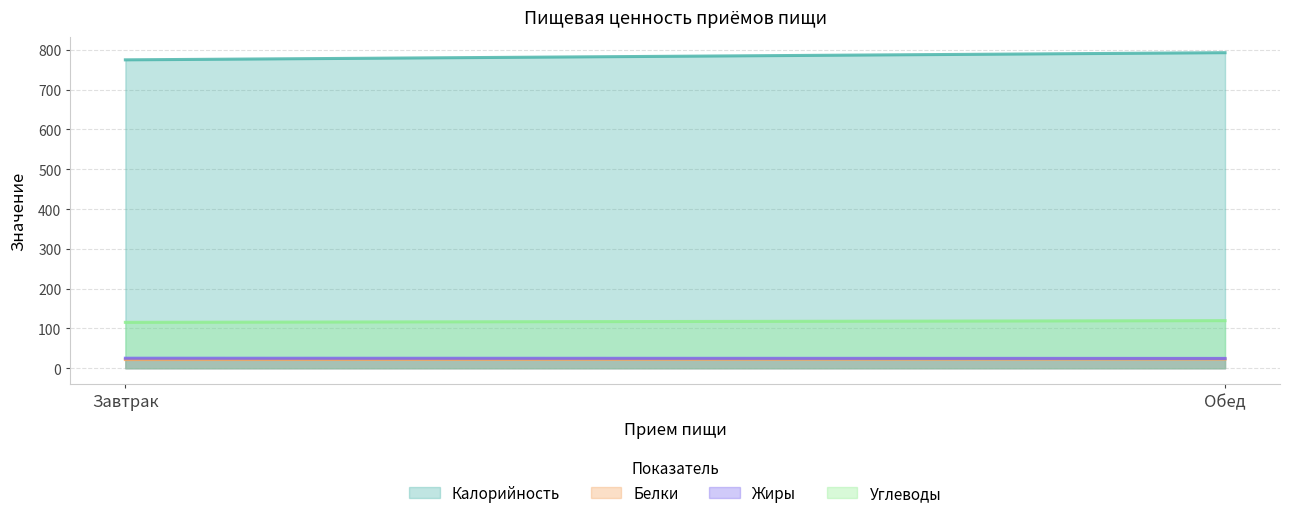

Reading left to right, transcribe all the data shown in this chart.

Калорийность: 775.0	793.0
Белки: 21.8	23.0
Жиры: 25.2	24.6
Углеводы: 115.3	119.6